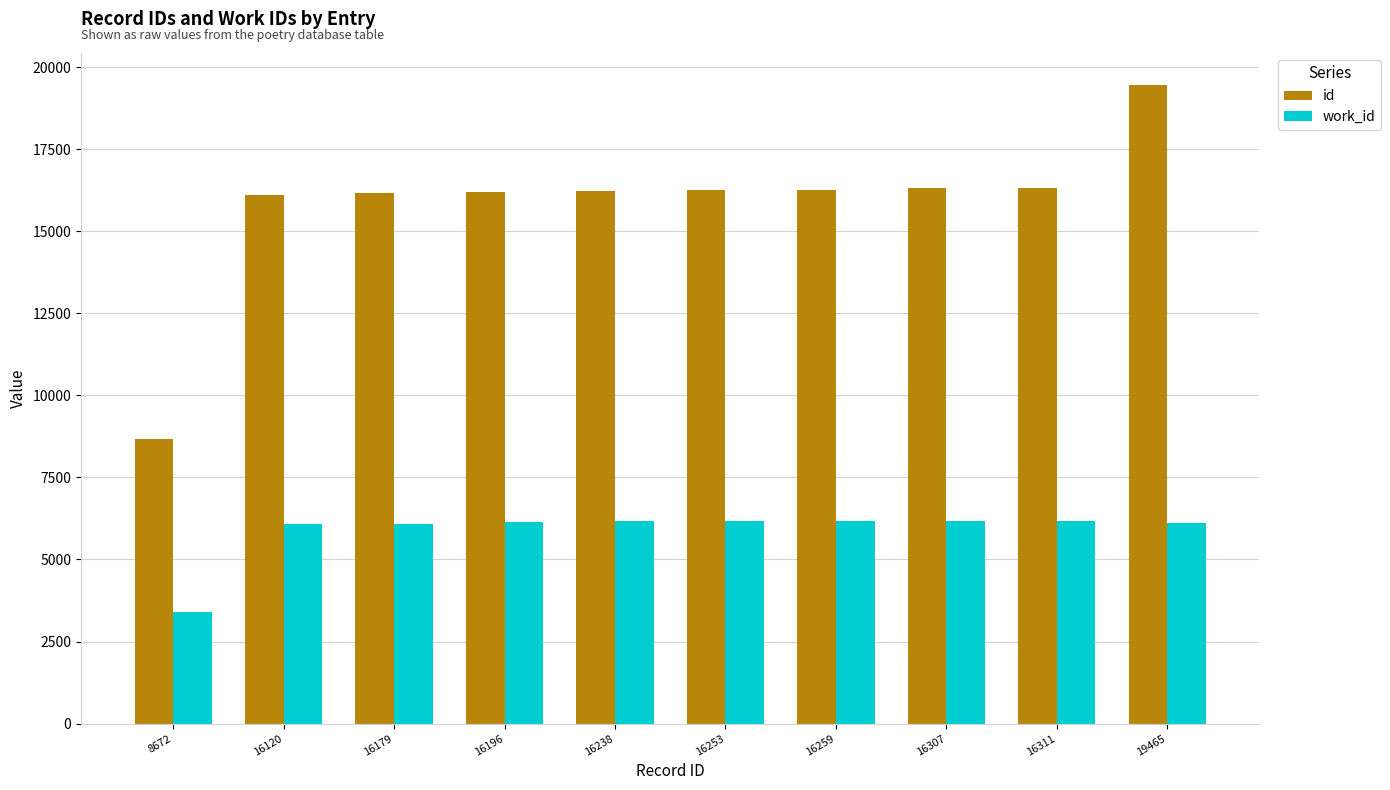

What is the difference between the maximum and minimum values in the work_id series?

2773